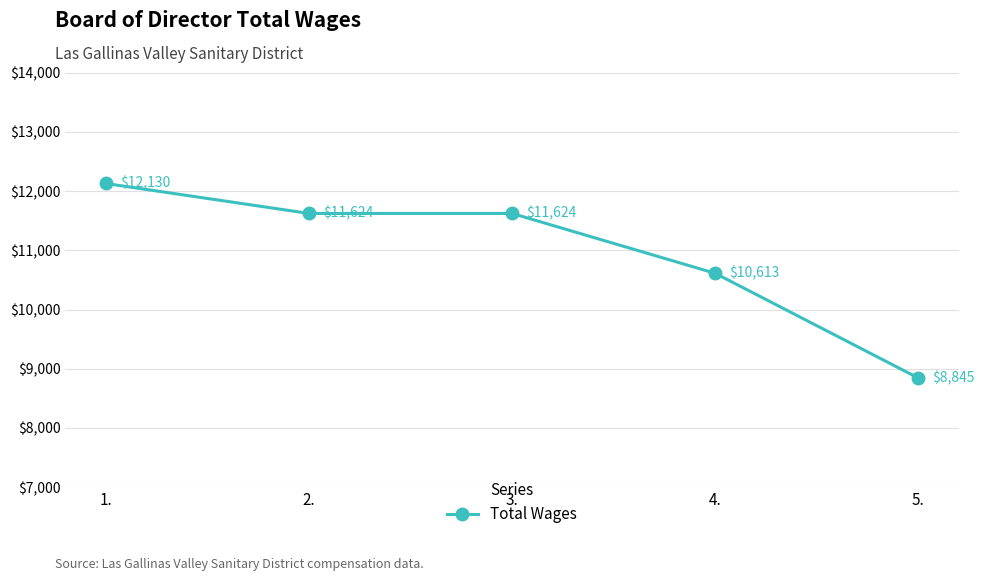

Is this an area chart (filled region under the line)?

No